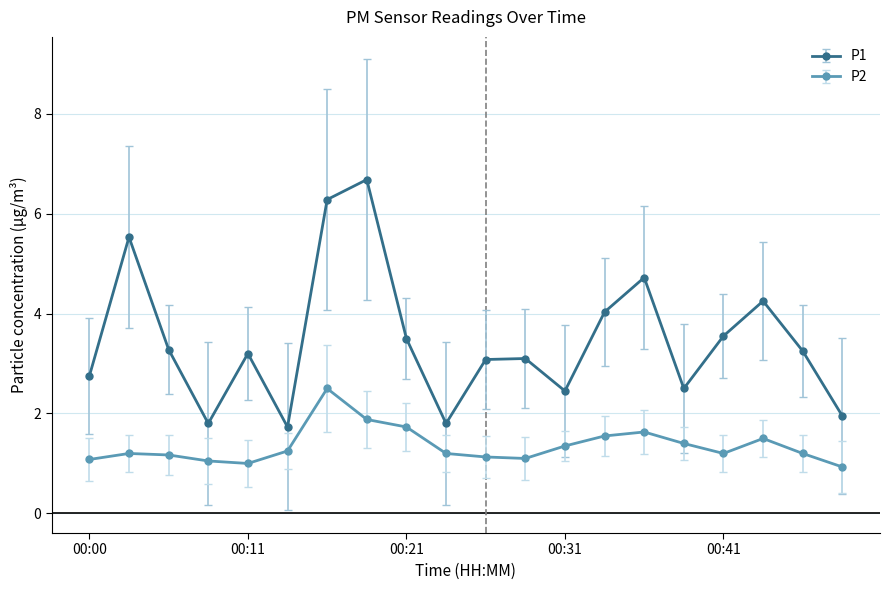

True or false: P1 has more than 1 interior local peaks.

True